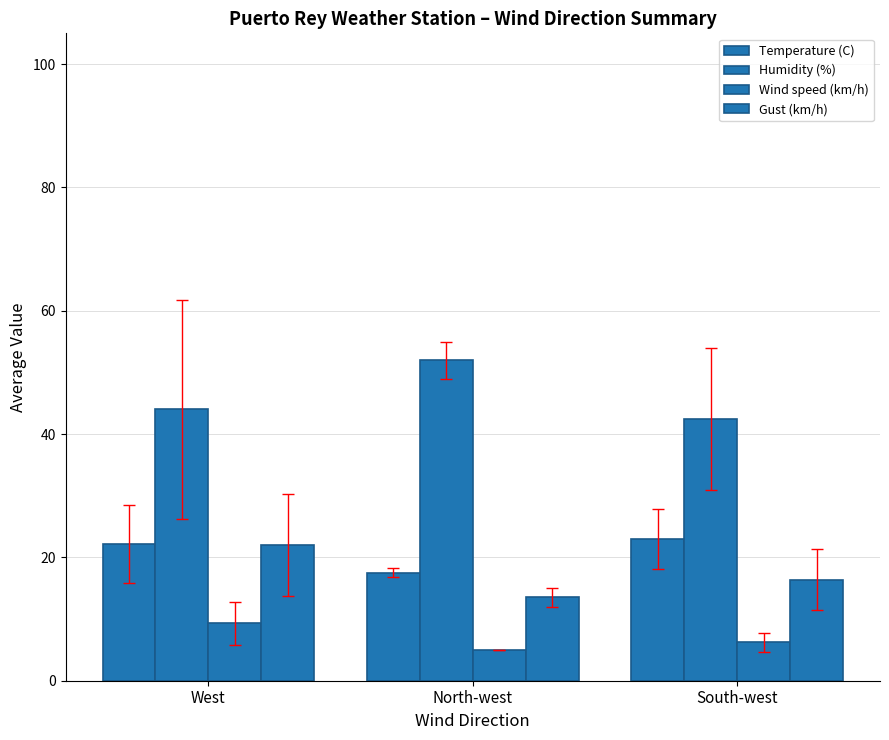

The Humidity (%) series shows 52.0 at North-west. True or false?

True